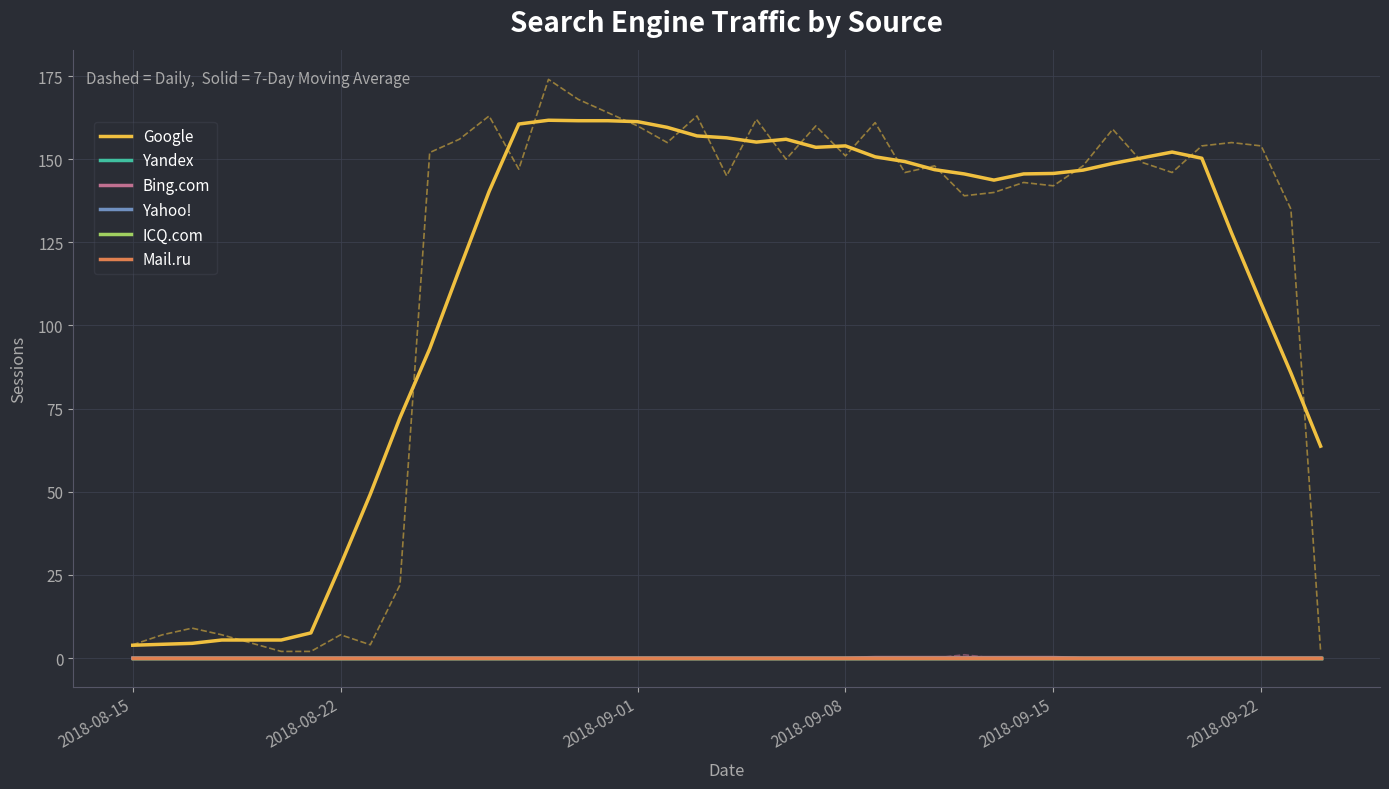

At how many categories does at least one series exceed 152?

13